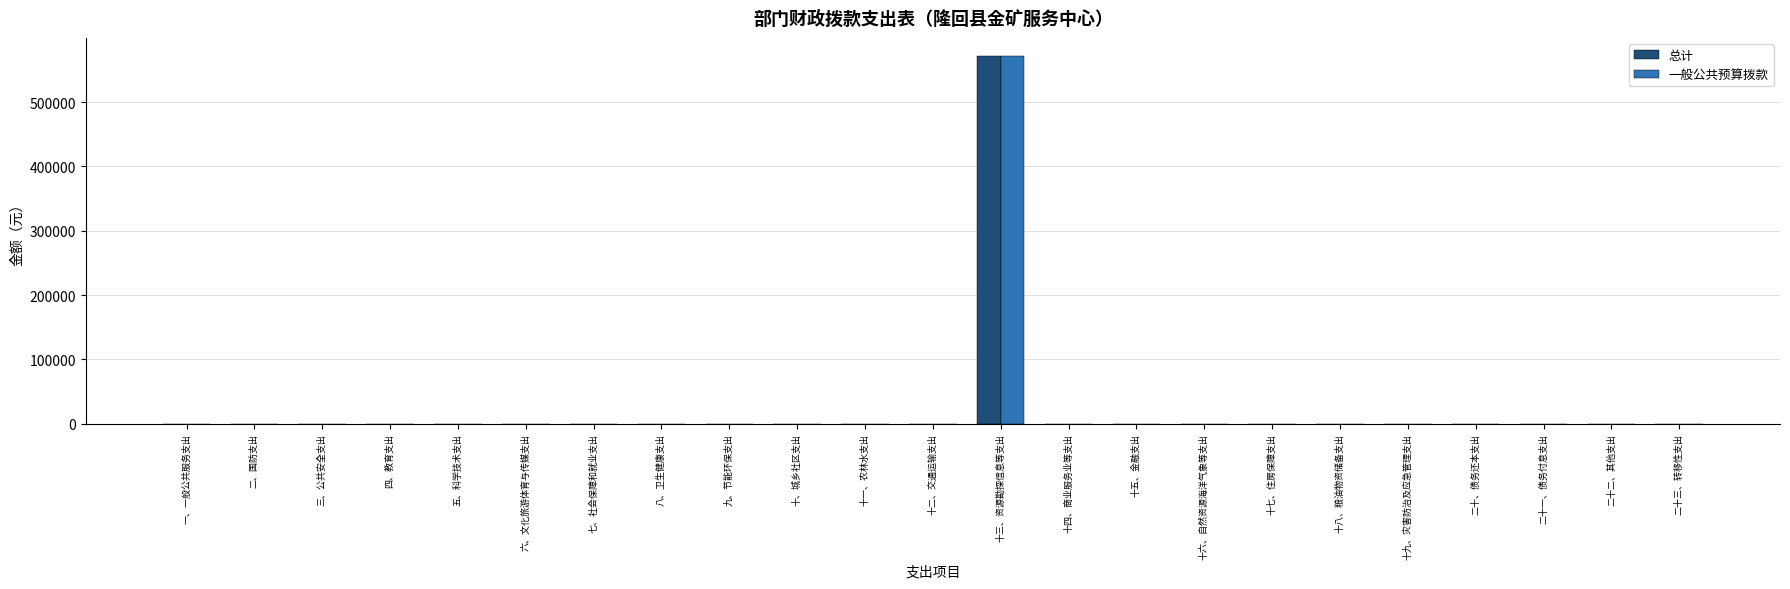

How many groups of bars are there?

23